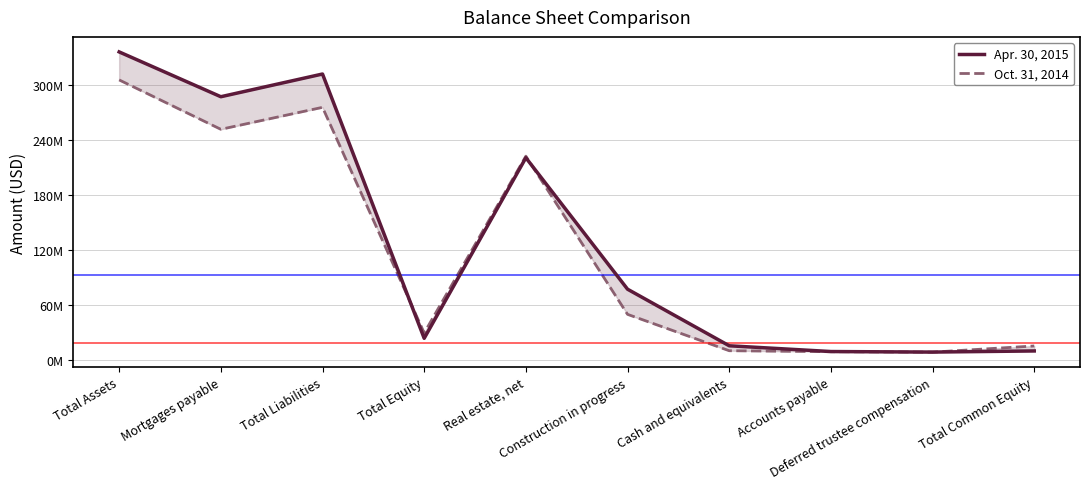

What is the difference between the highest and lowest values at Total Equity?

5774000